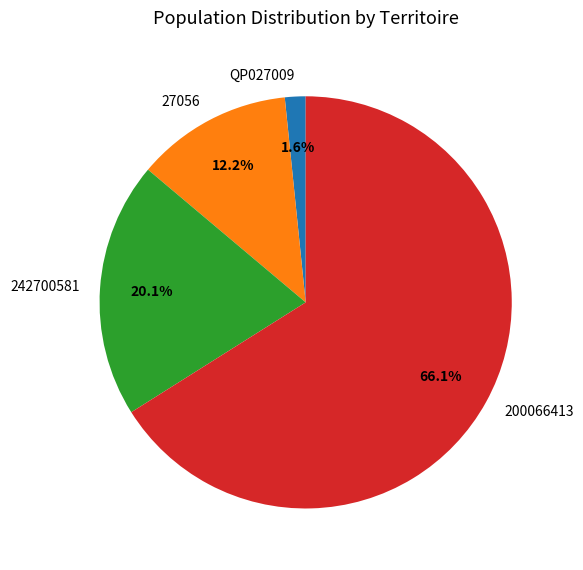

Rank the categories by value from lowest to highest.

QP027009, 27056, 242700581, 200066413